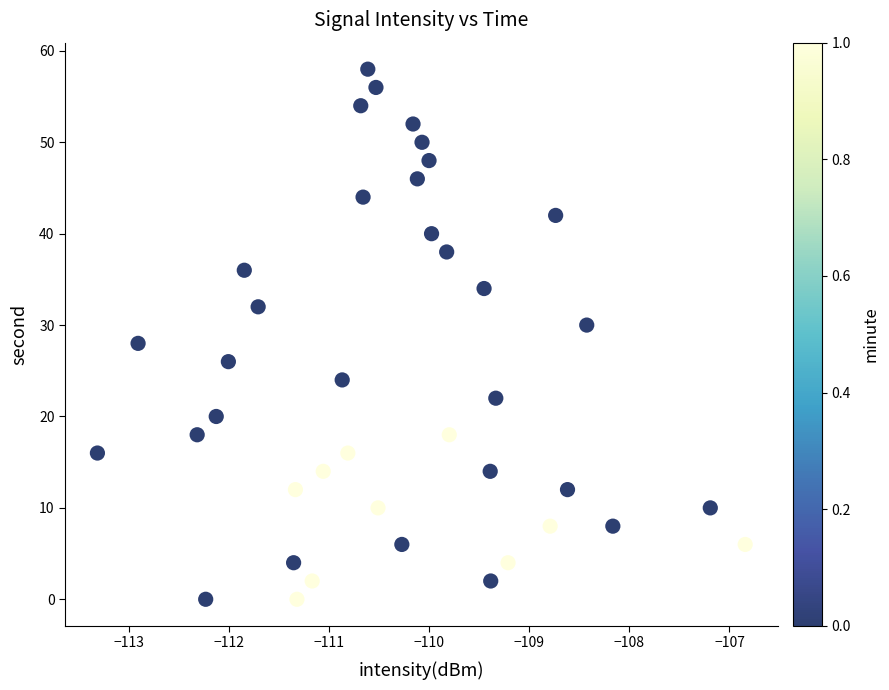

What is the range of Y values (max minus min)?

58